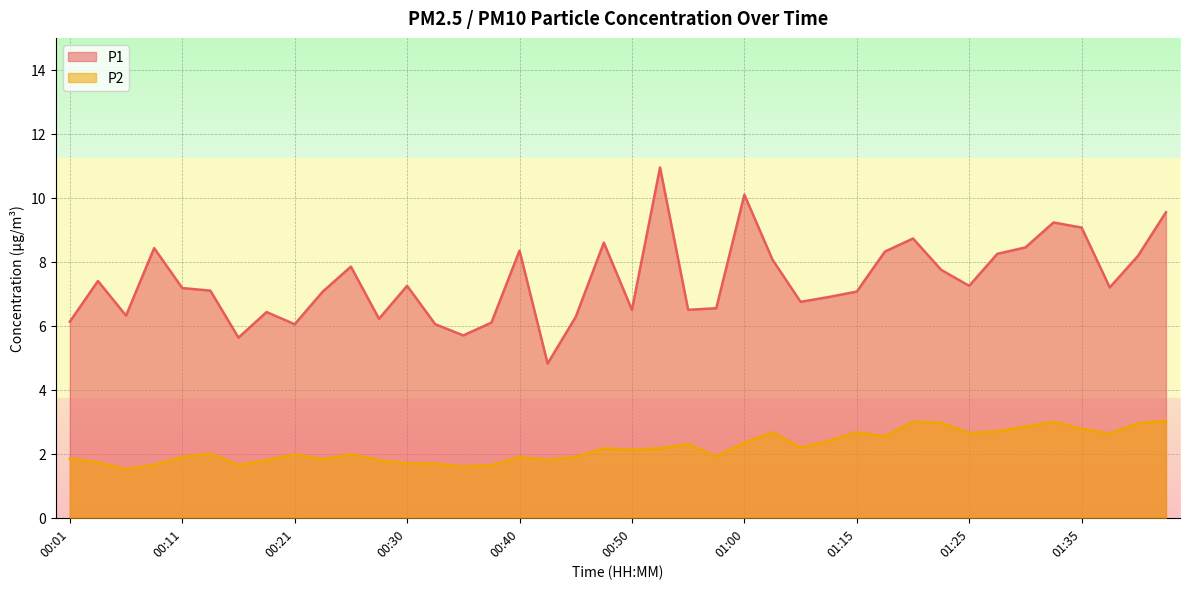

Which has a higher value, 00:06 or 00:16?

00:06